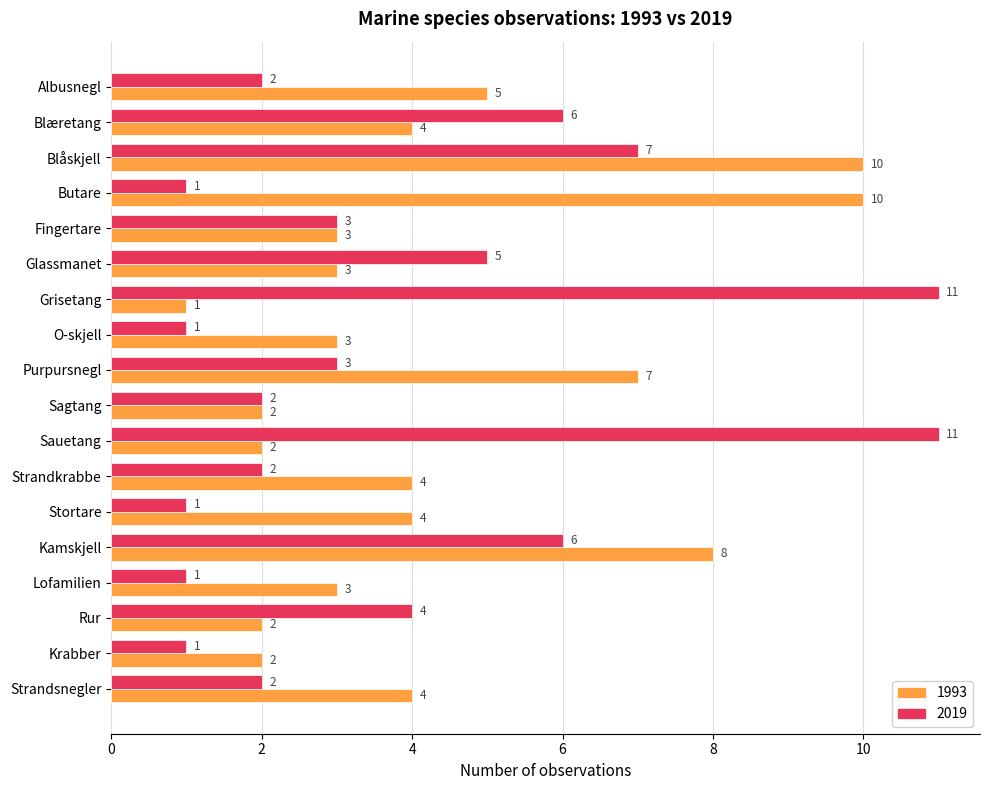

What is the difference between the highest and lowest values at Blåskjell?

3